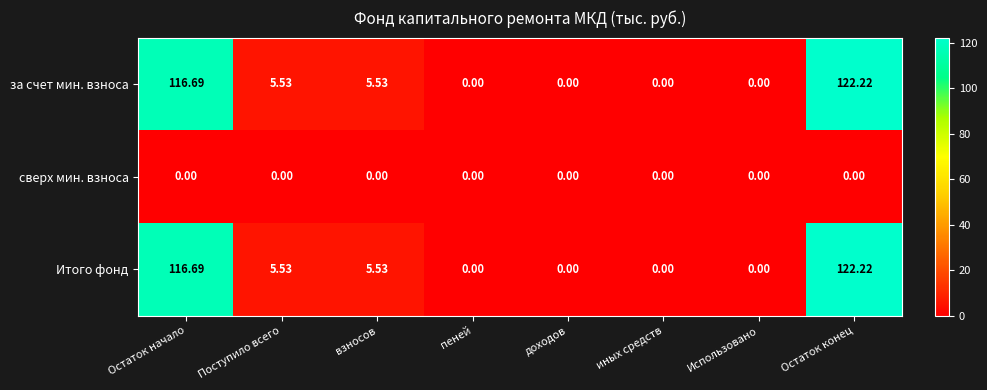

What is the spread (max minus min) of values at Остаток конец?

122.2